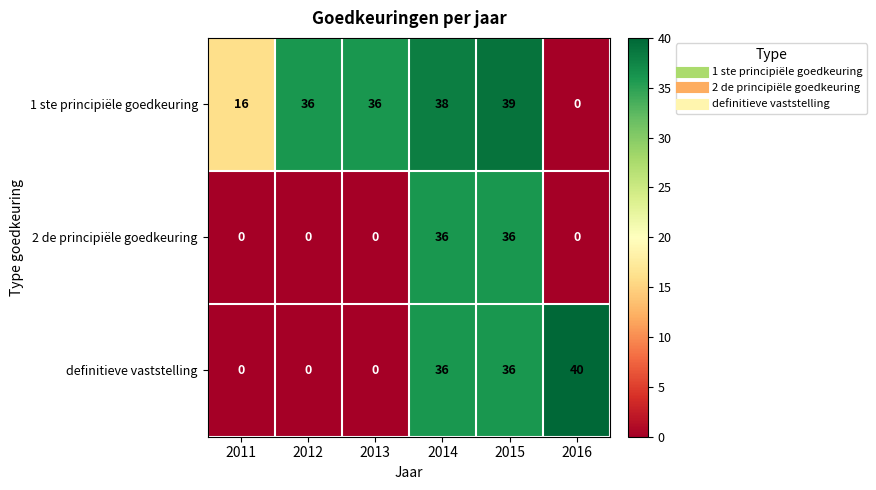

Rank the series by their maximum value, from lowest to highest.

2 de principiële goedkeuring, 1 ste principiële goedkeuring, definitieve vaststelling